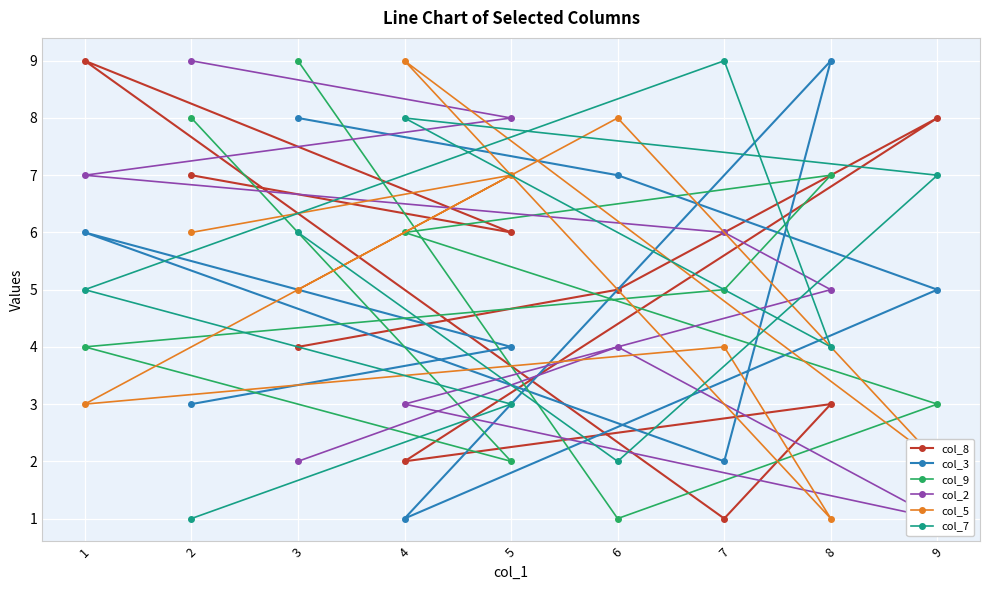

Which has a higher value, 6 or 8?

6